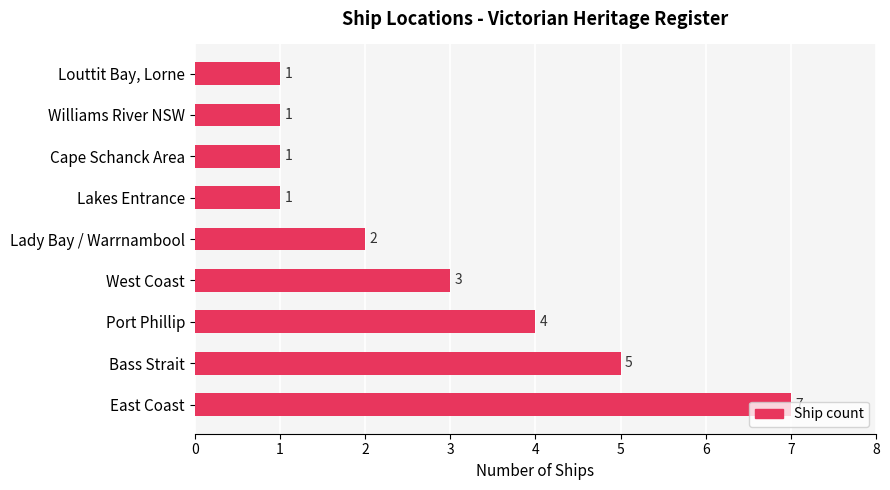

How many categories are shown in the chart?

9